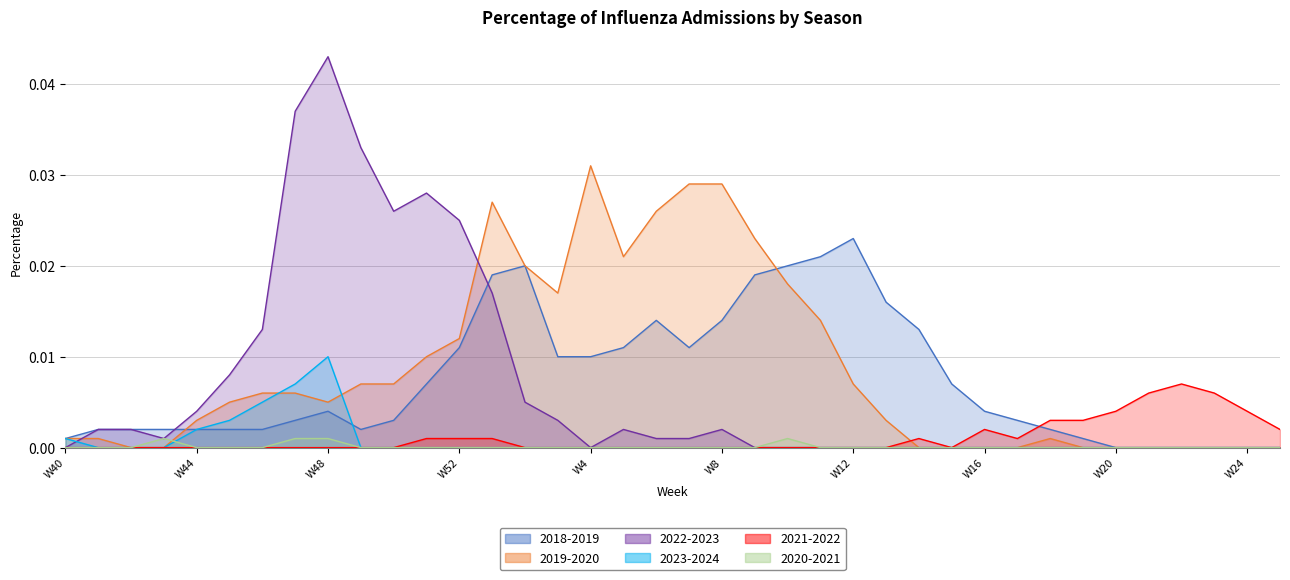

In 2018-2019, how many points are higher than both neighbors (excluding endpoints)?

4